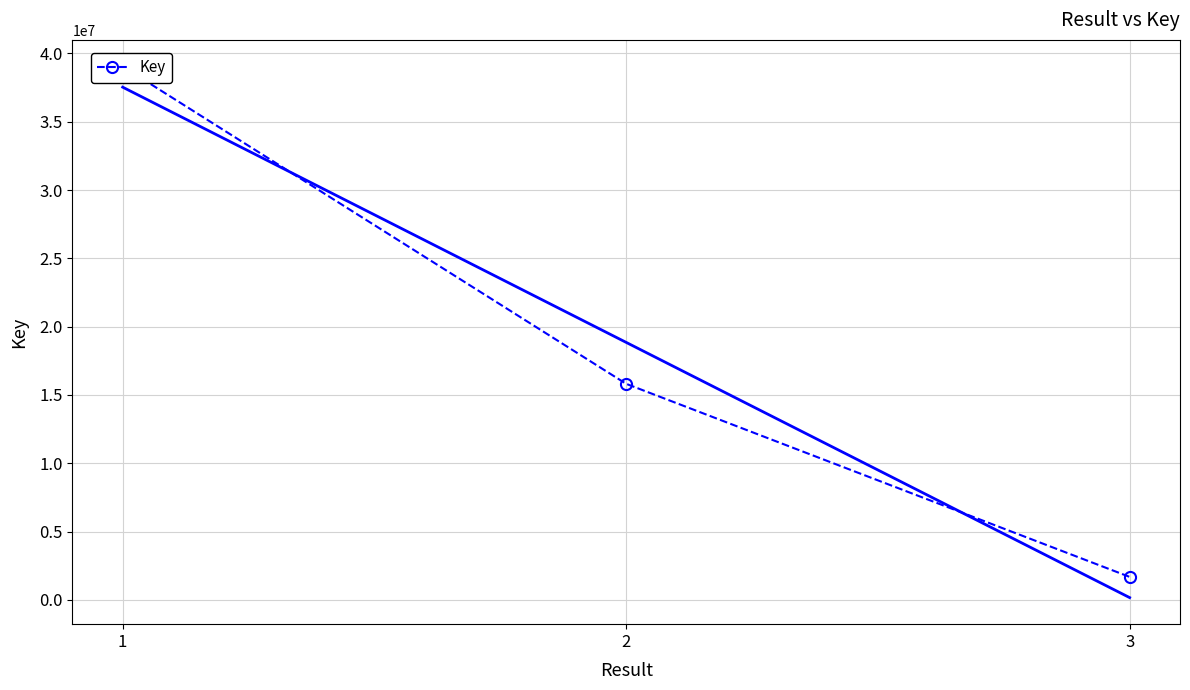

List the labels in order of value, smallest first.

3, 2, 1